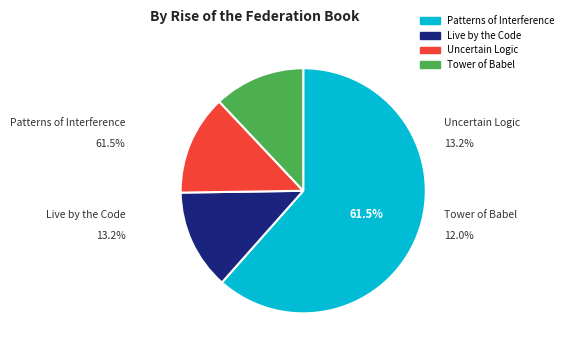

Does Patterns of Interference represent more than half of the total?

Yes